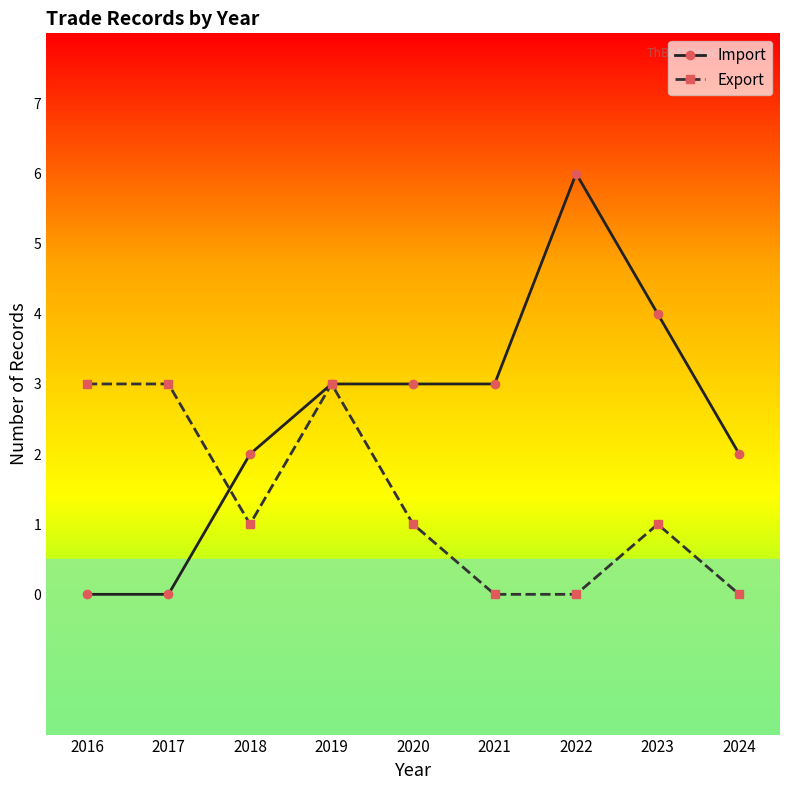

Is the value of Export at 2020 greater than the value of Import at 2020?

No